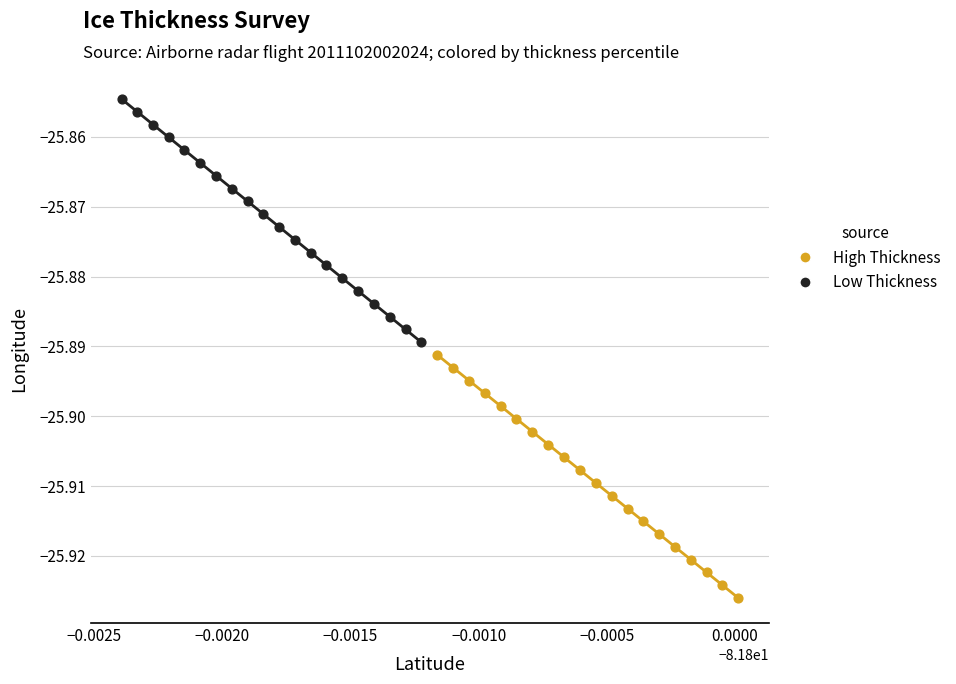

Which series contains the lowest Y value?

High Thickness